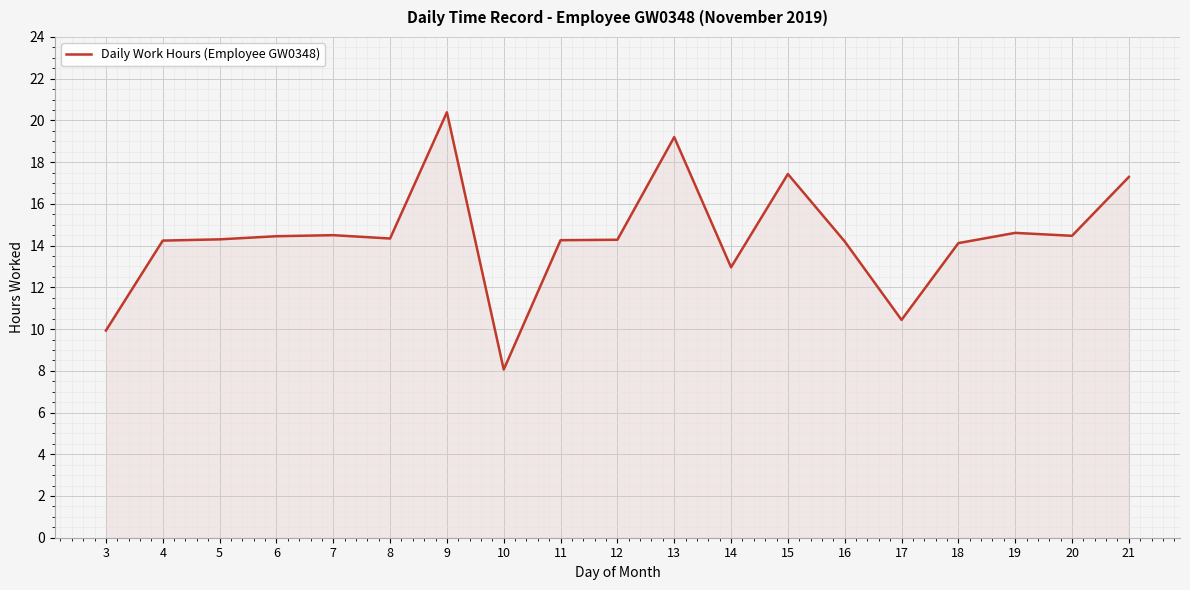

What is the average value?

14.4